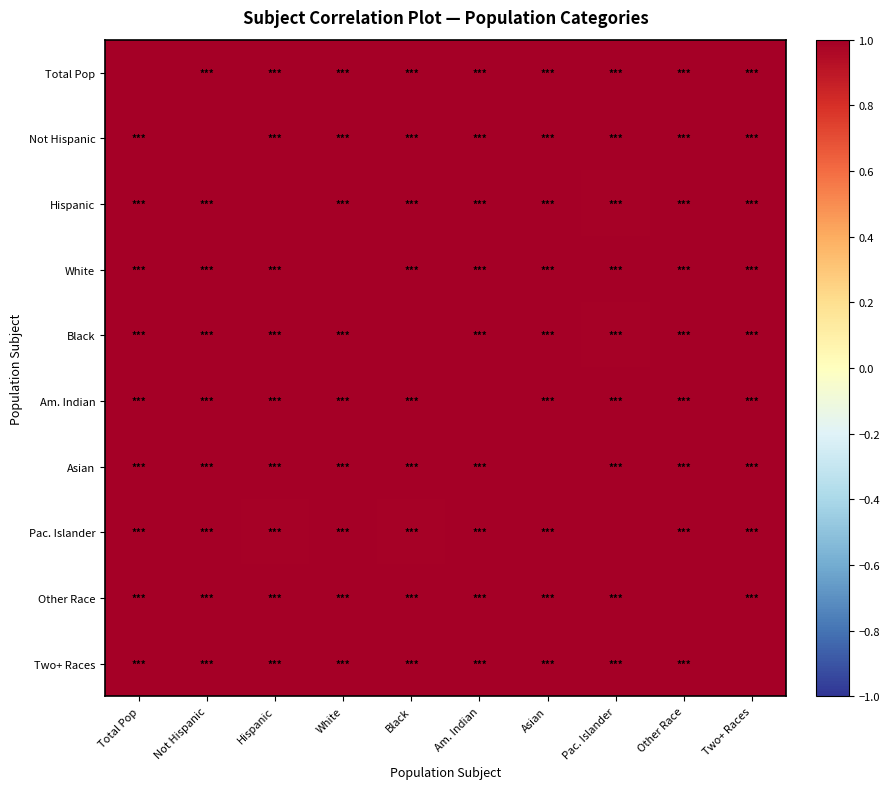

What is the total value across all series at Asian?

10.0